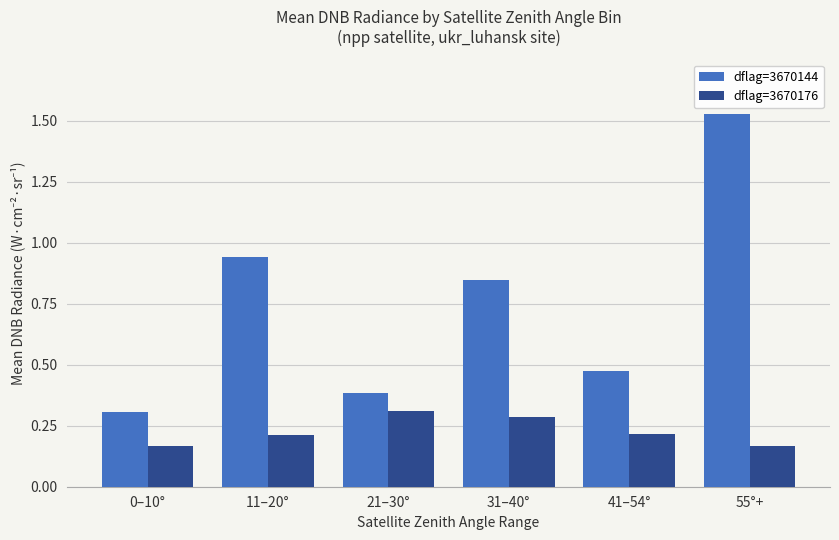

Rank the series by their average value, from highest to lowest.

dflag=3670144, dflag=3670176